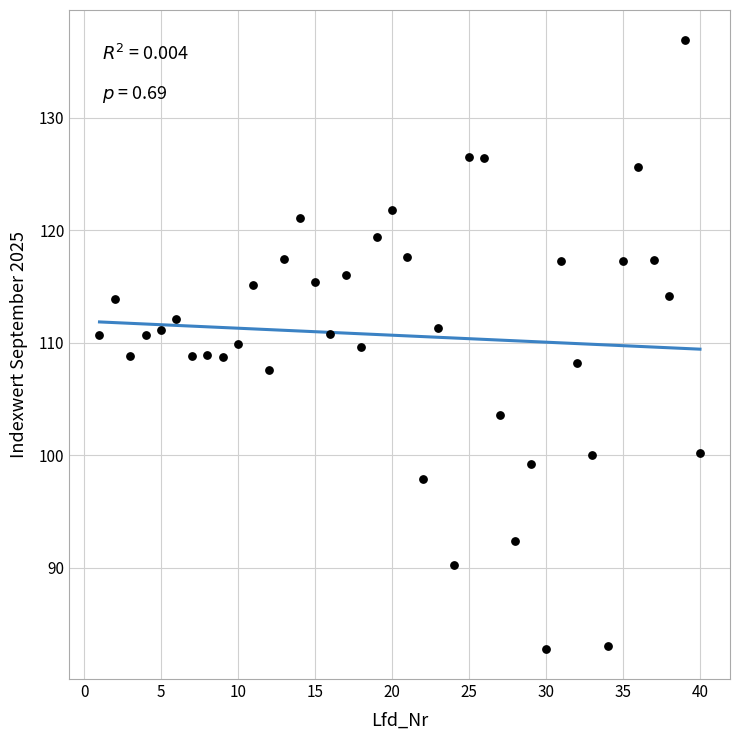

What is the range of Y values (max minus min)?

54.1